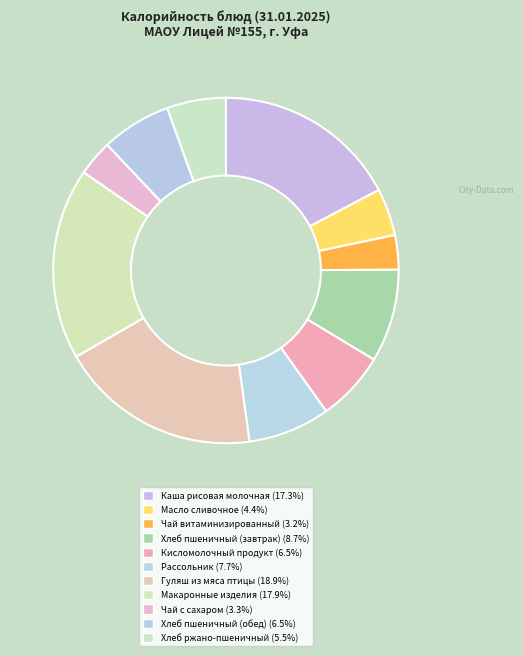

What is the change in value from Каша рисовая молочная to Рассольник?

-115.0